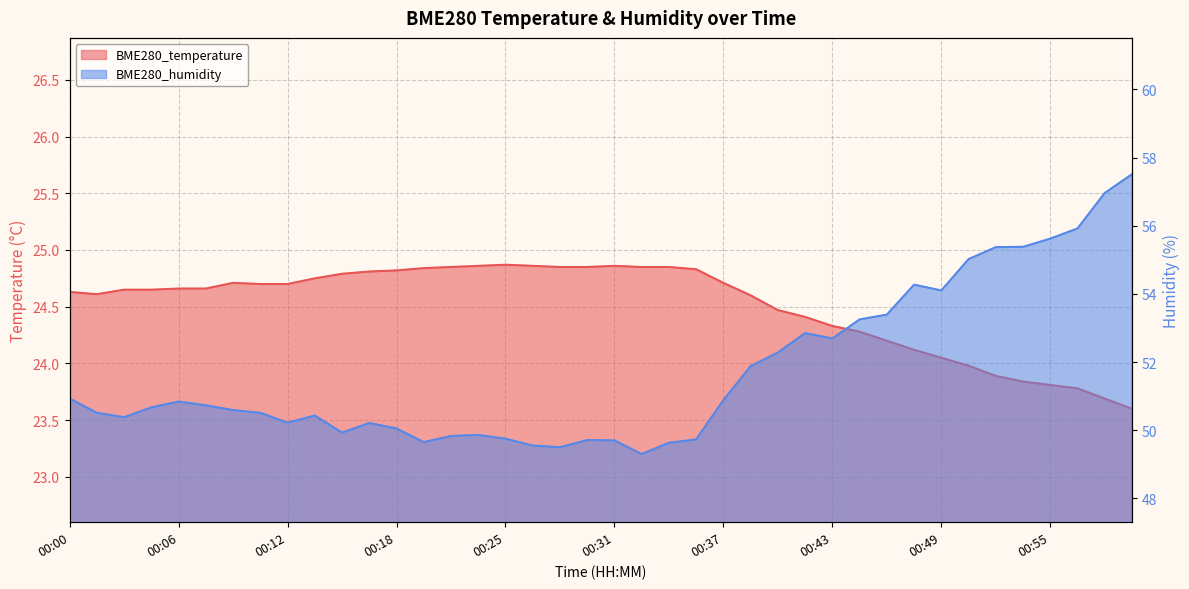

What is the maximum value shown in the chart?

57.5